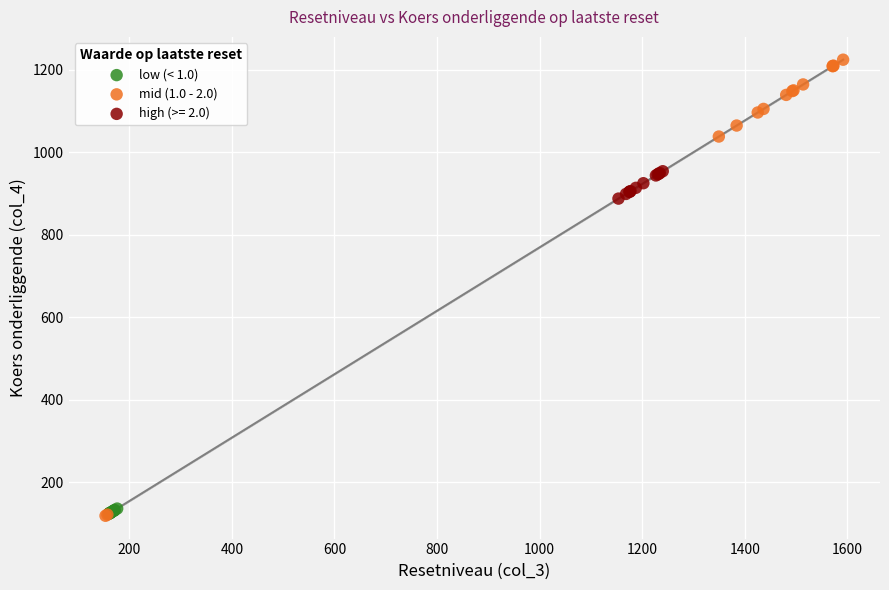

Which series reaches the maximum Y coordinate?

mid (1.0 - 2.0)